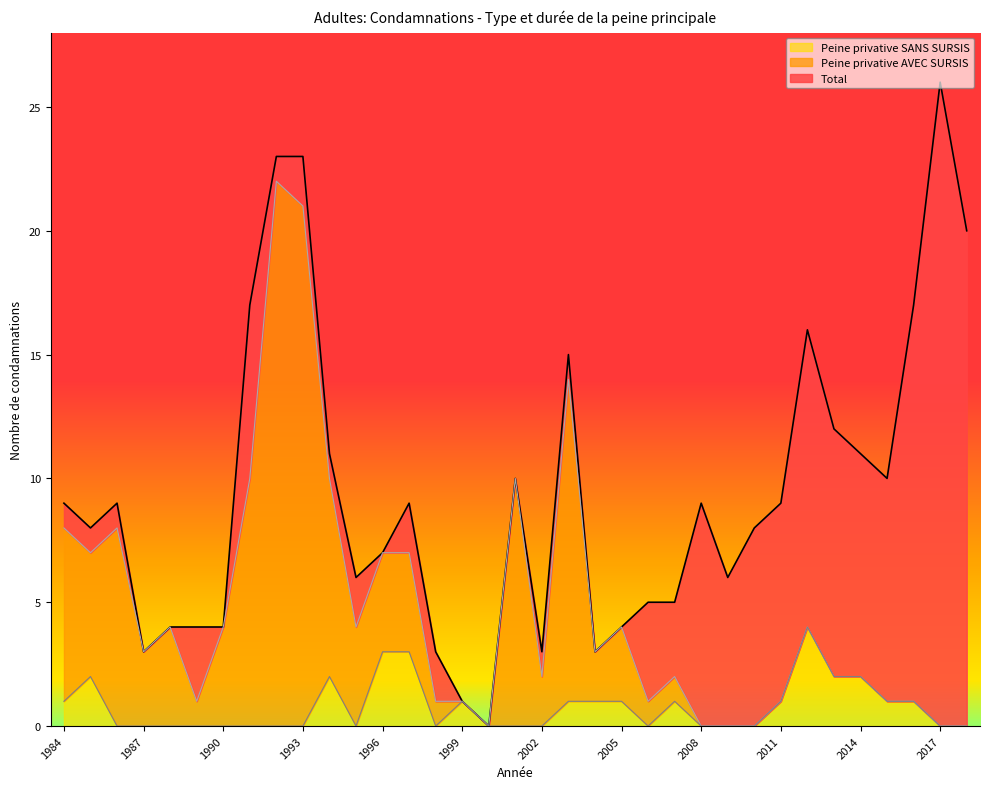

True or false: Peine privative SANS SURSIS and Total cross at least once.

False